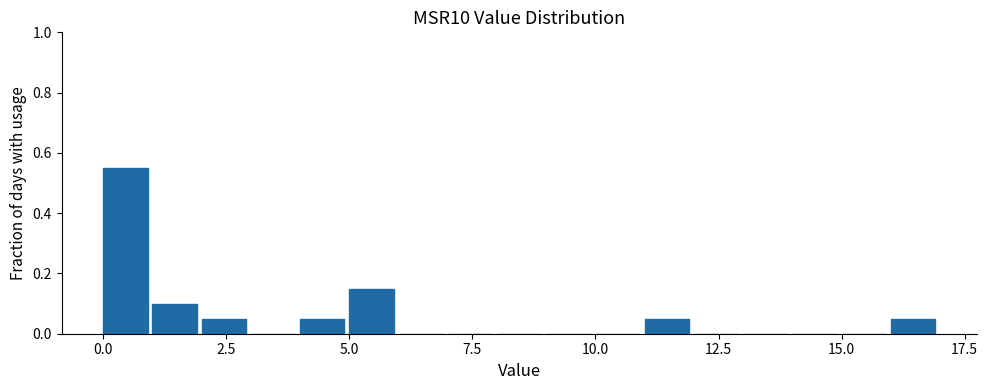

Read against the x-axis, roughly where is the centre of the tallest bar?

0.5